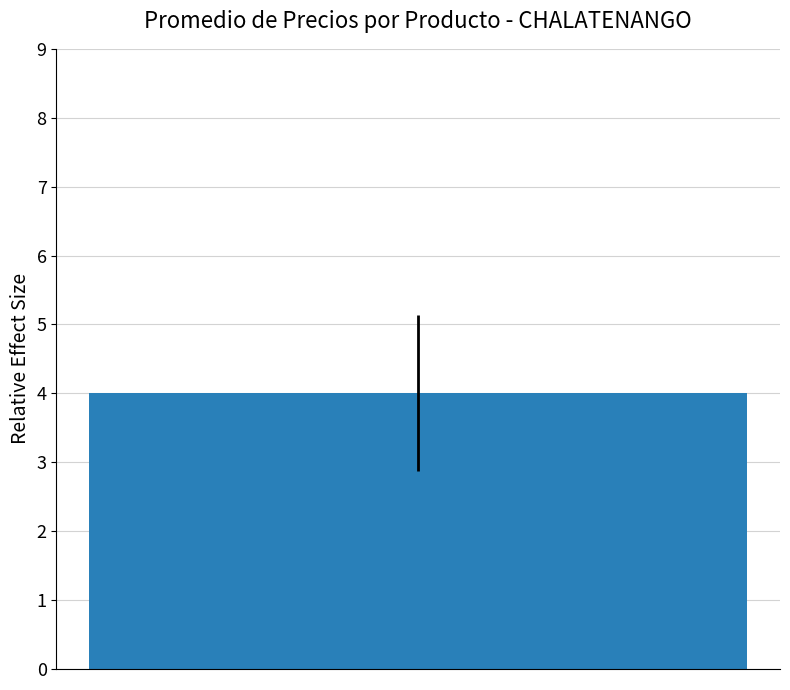

Are the bars grouped side by side (vs. stacked)?

No